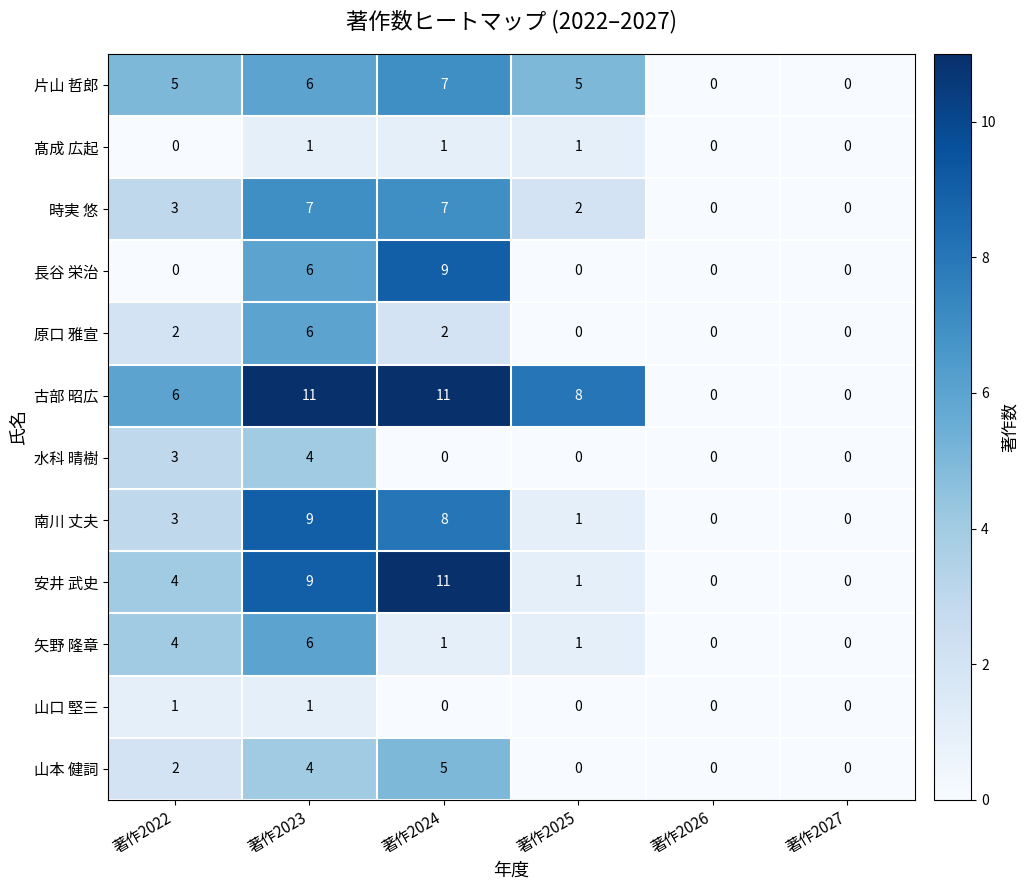

How many data points in 水科 晴樹 are above 0?

2